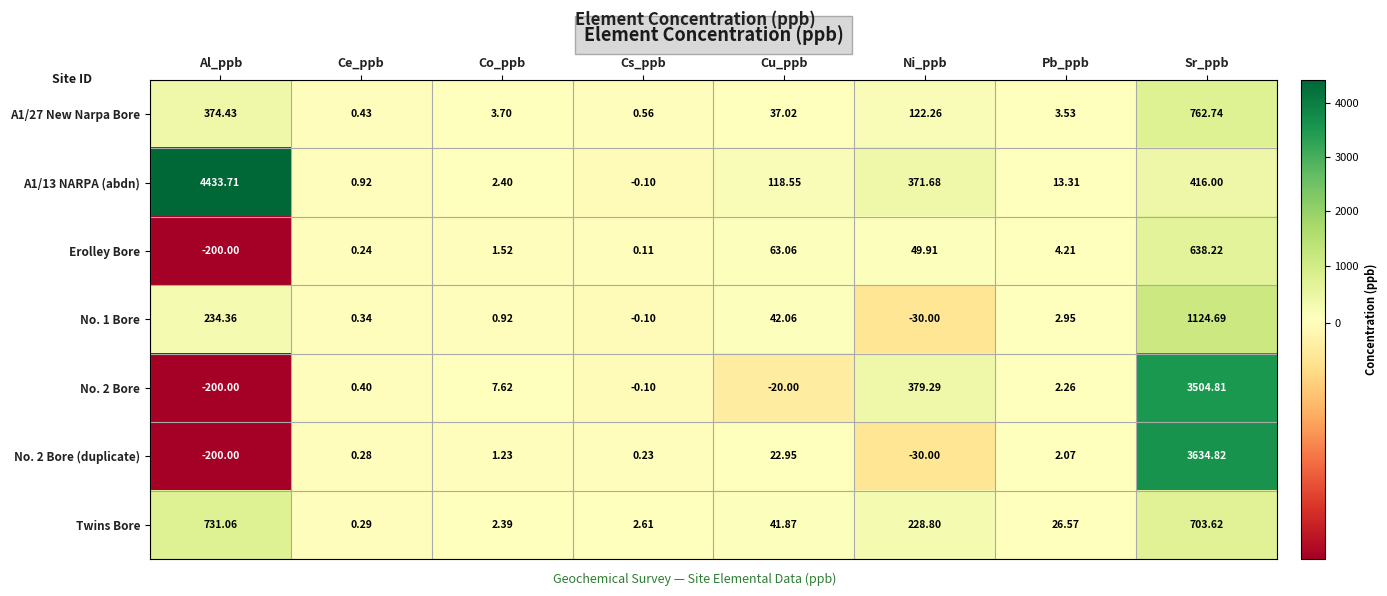

What is the total value across all series at Cu_ppb?

305.5